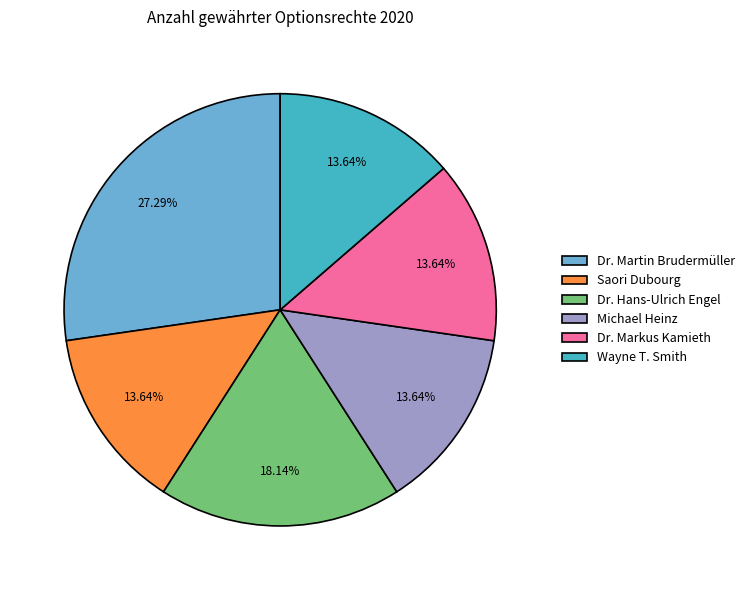

True or false: Wayne T. Smith accounts for 14% of the total.

True